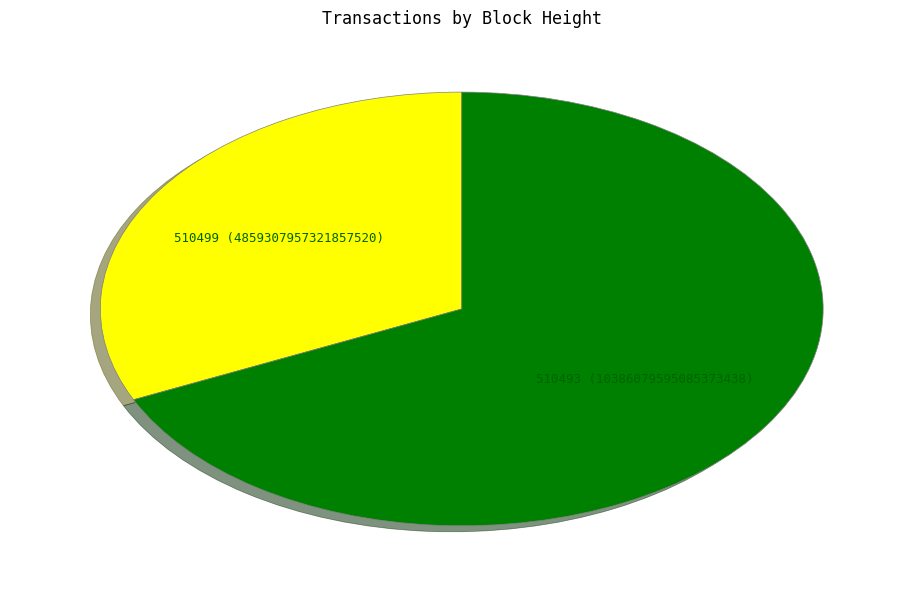

Does any single category account for the majority?

Yes